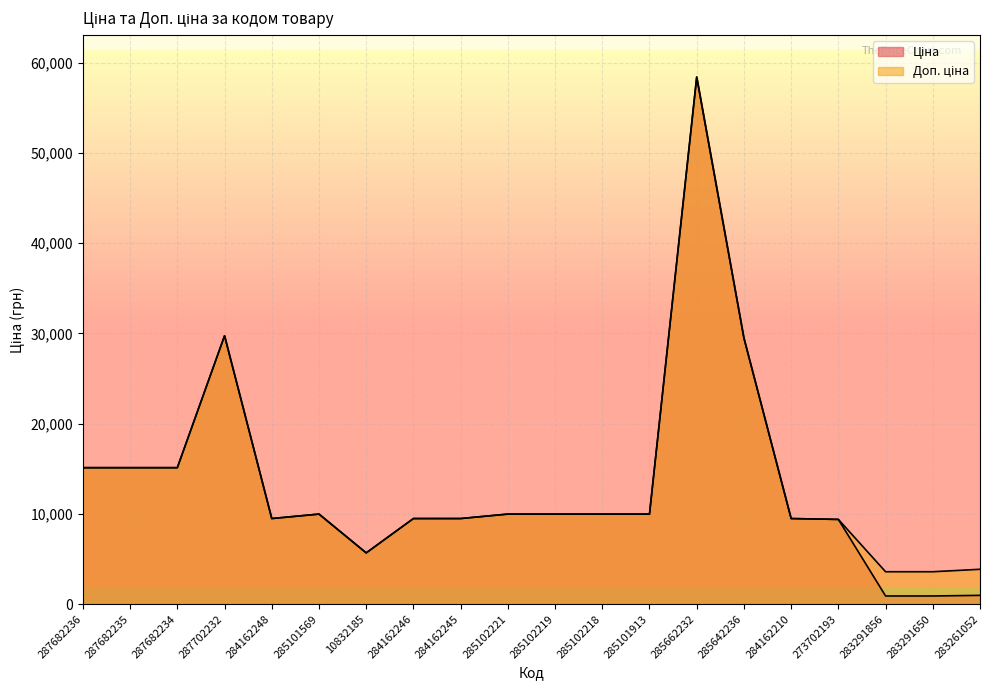

At which category does Ціна reach its first local peak?

287702232